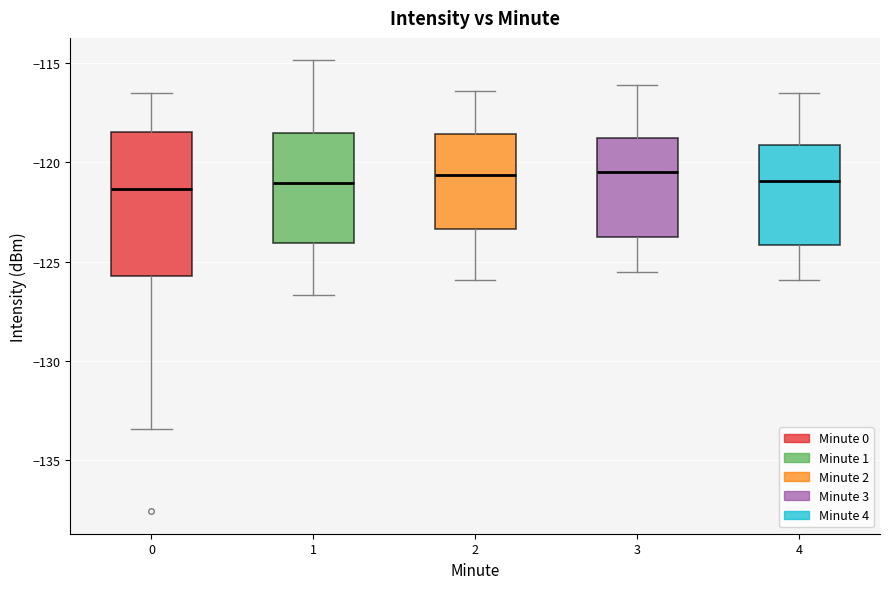

Reading left to right, transcribe this box plot: for each box, give where its median line is, the range the box spans, and where its two whiskers end, as read against the y-axis. The values are not printed on the chart, so give them approximately, as read against the axis.

0: median -121.5, box -125.5 to -118.5, whiskers -133.5 to -116.5
1: median -121.0, box -124.0 to -118.5, whiskers -126.5 to -115.0
2: median -120.5, box -123.5 to -118.5, whiskers -126.0 to -116.5
3: median -120.5, box -123.5 to -118.5, whiskers -125.5 to -116.0
4: median -121.0, box -124.0 to -119.0, whiskers -126.0 to -116.5